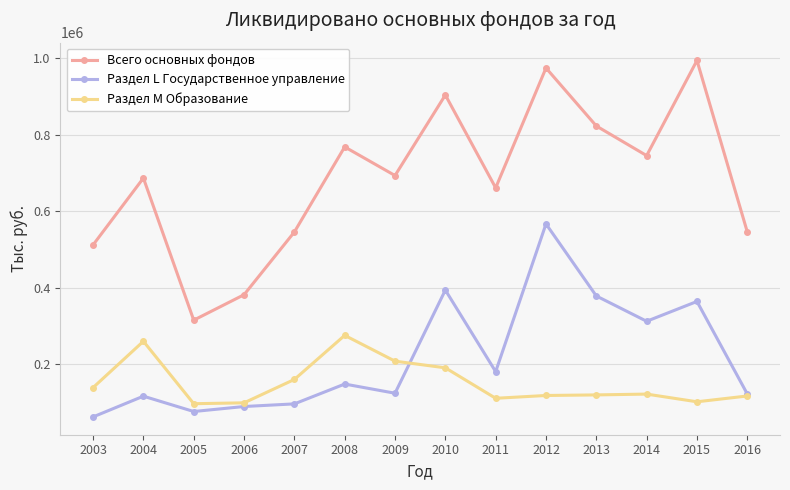

Is it true that Раздел L Государственное управление equals 125350 at 2010?

False